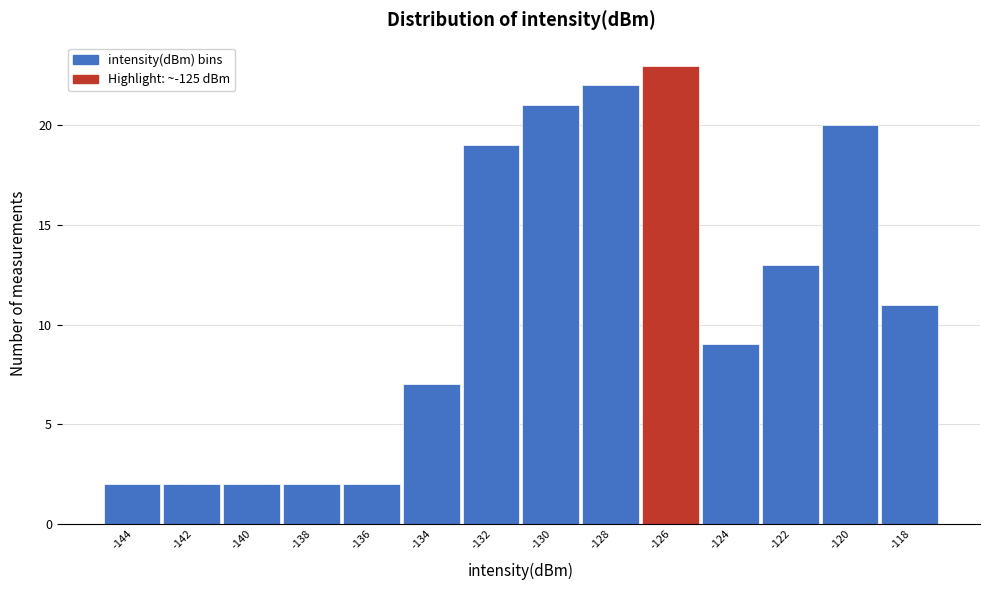

Reading left to right, what are all the values shown in this chart?

2	2	2	2	2	7	19	21	22	23	9	13	20	11